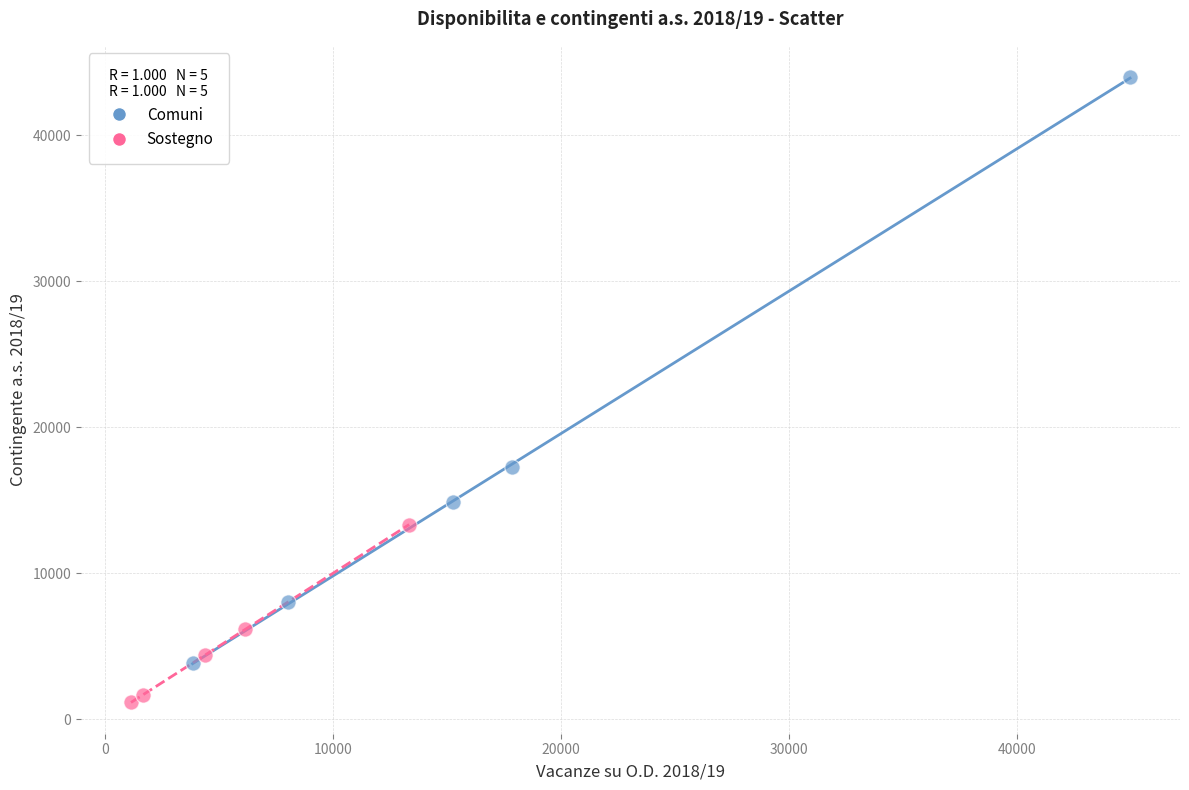

Which series contains the highest Y value?

Comuni